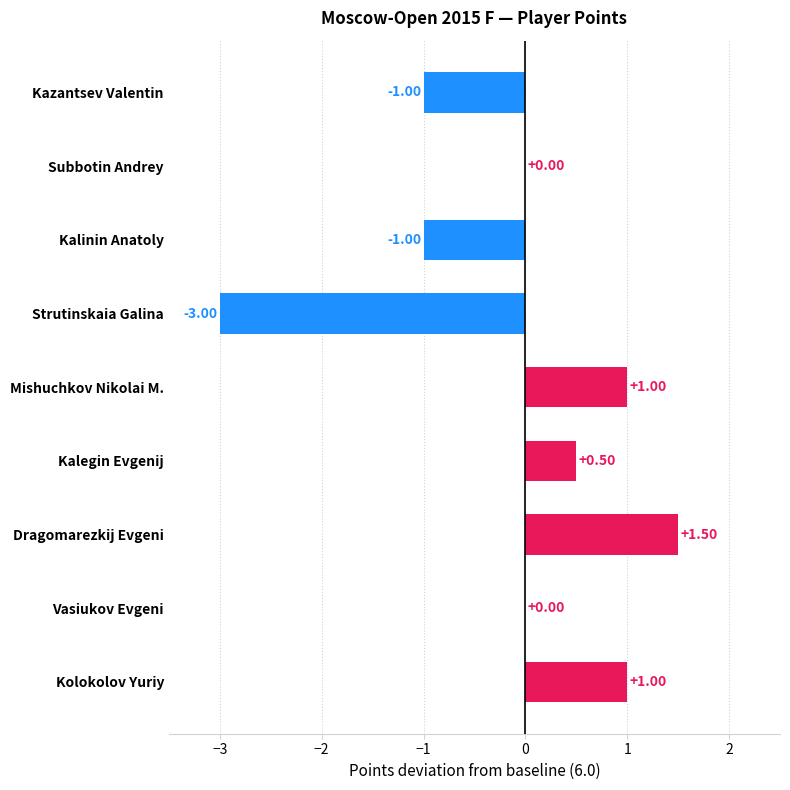

Count the number of categories in the chart.

9